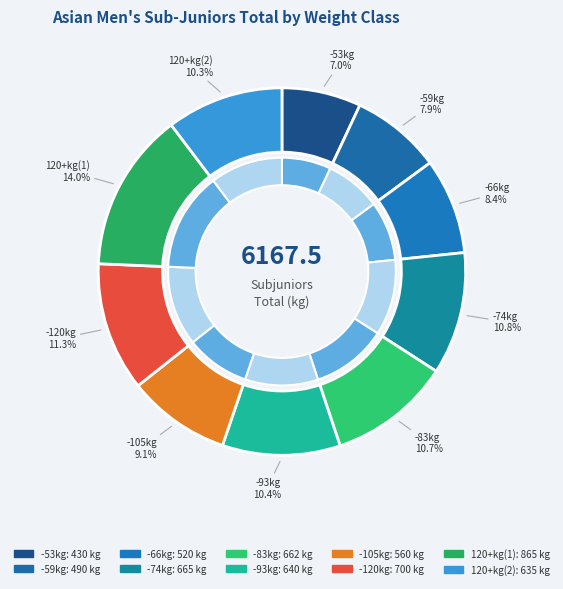

Do -74kg and -59kg together represent more than half of the pie?

No